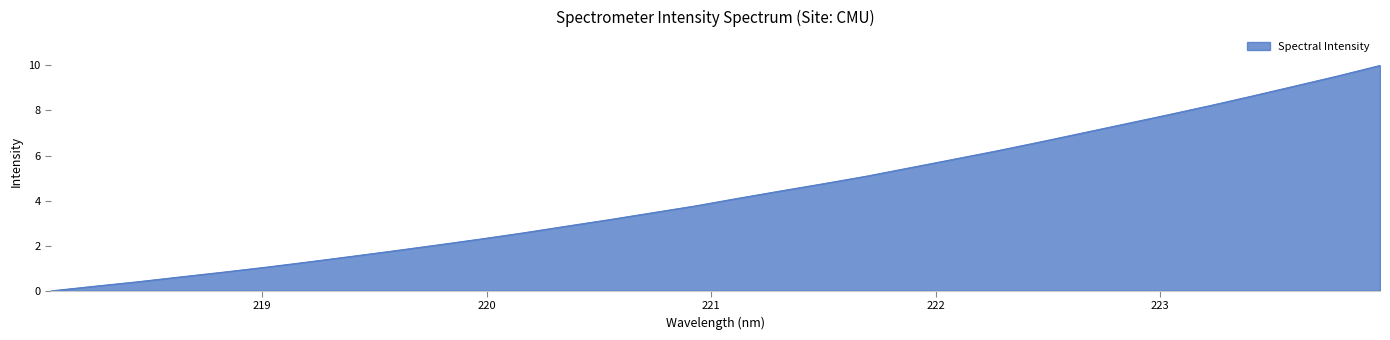

What is the maximum value shown in the chart?

10.0